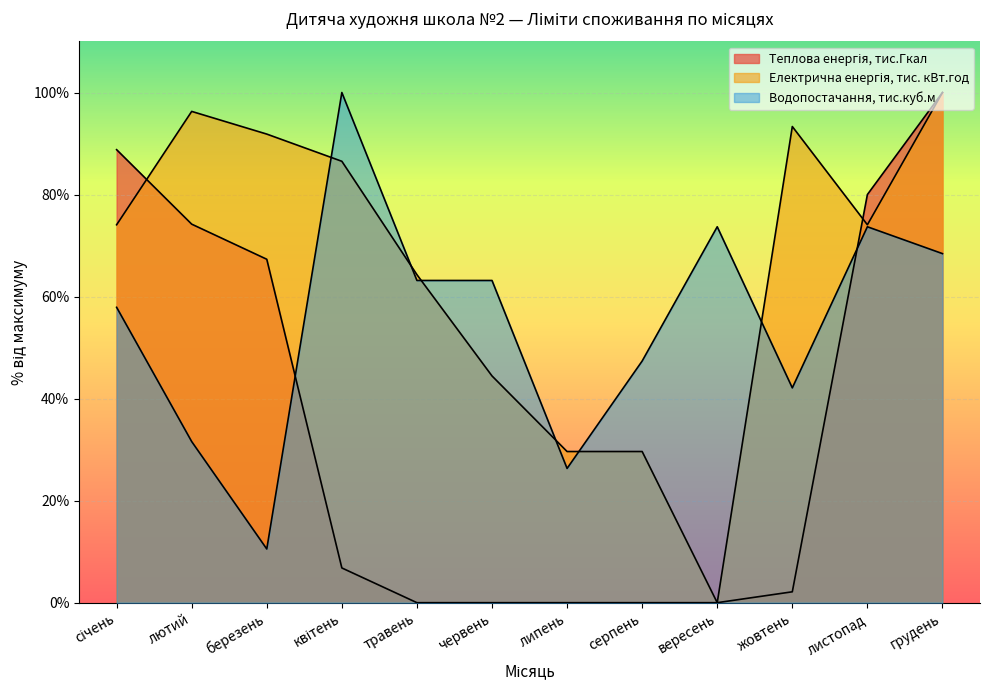

How many data points in Теплова енергія, тис.Гкал are above 6?

6